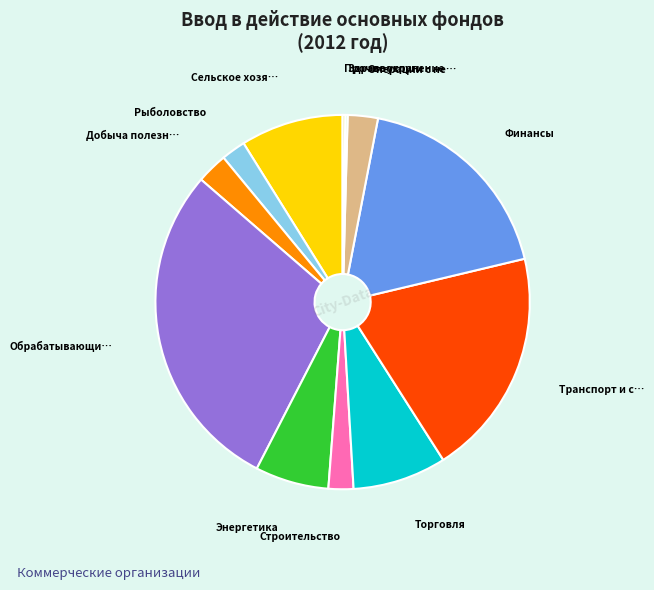

Is there any slice that represents more than half of the pie?

No